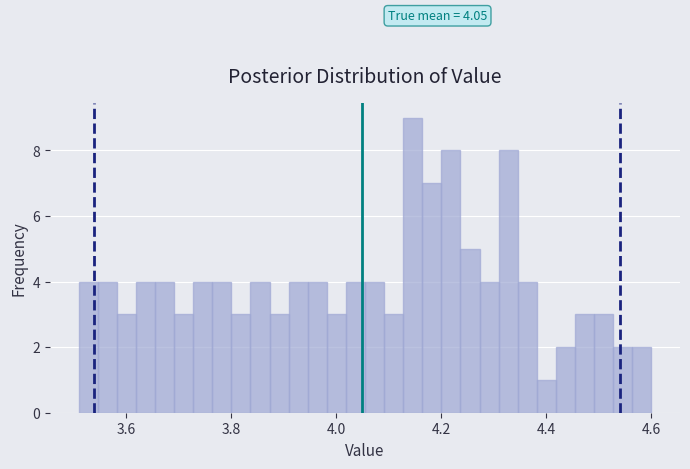

Read against the x-axis, roughly where is the centre of the tallest bar?

4.14